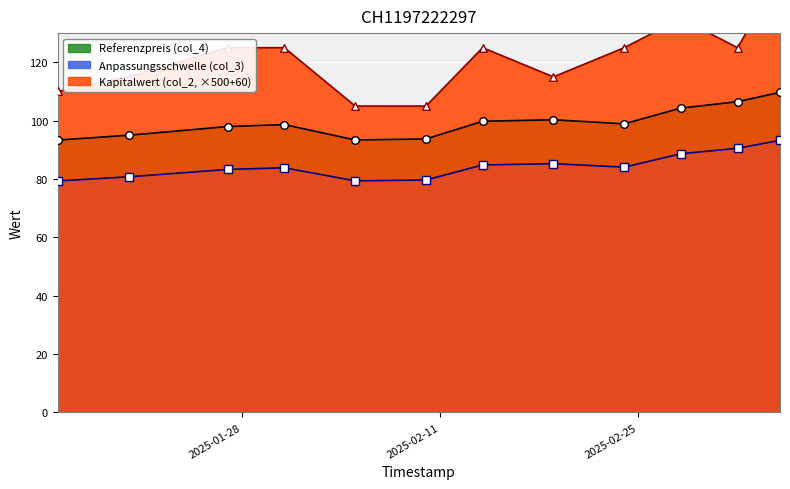

Which series reaches the maximum Y coordinate?

Kapitalwert